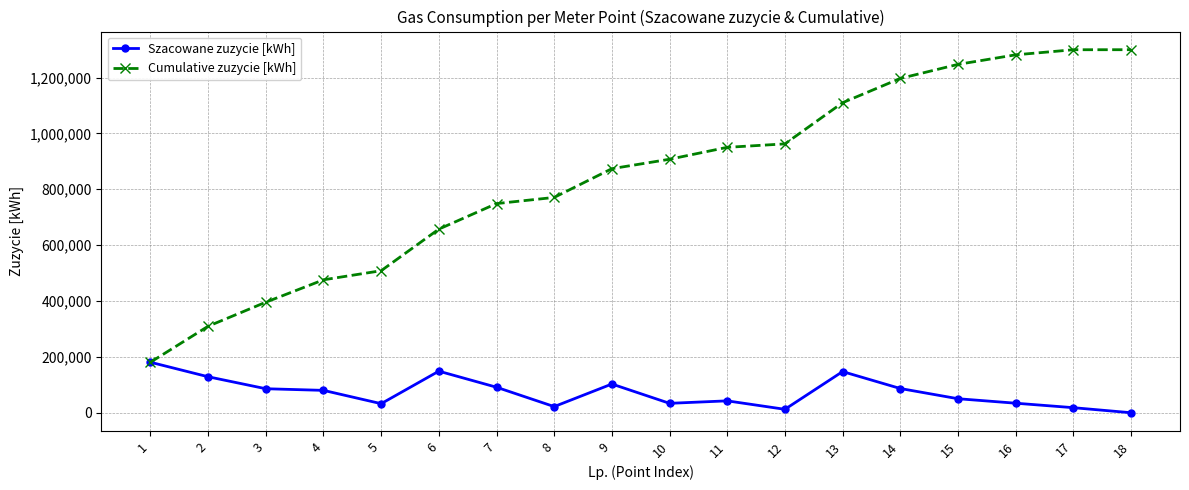

What is the average value of the Cumulative zuzycie [kWh] series?

843098